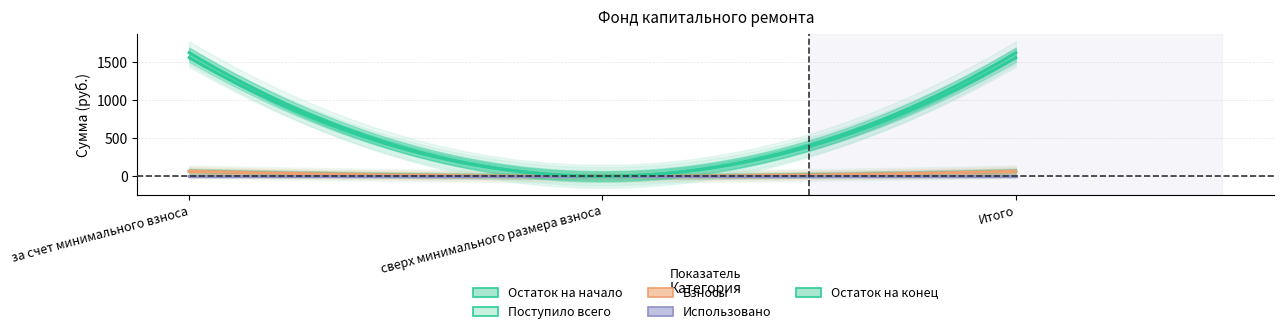

What is the label of the 2nd point from the left?

сверх минимального размера взноса